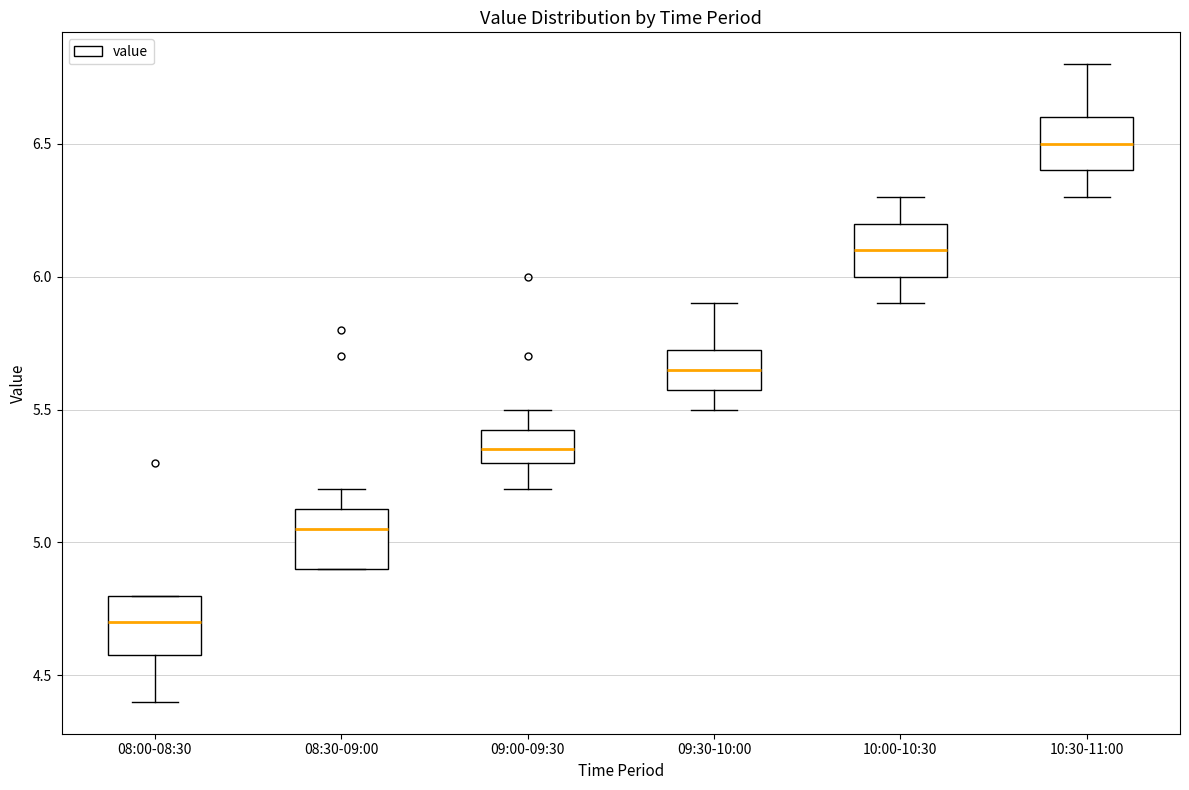

Where is the upper edge of the box for 10:00-10:30 on the y-axis? The values are not printed on the chart, so give them approximately, as read against the axis.

6.20